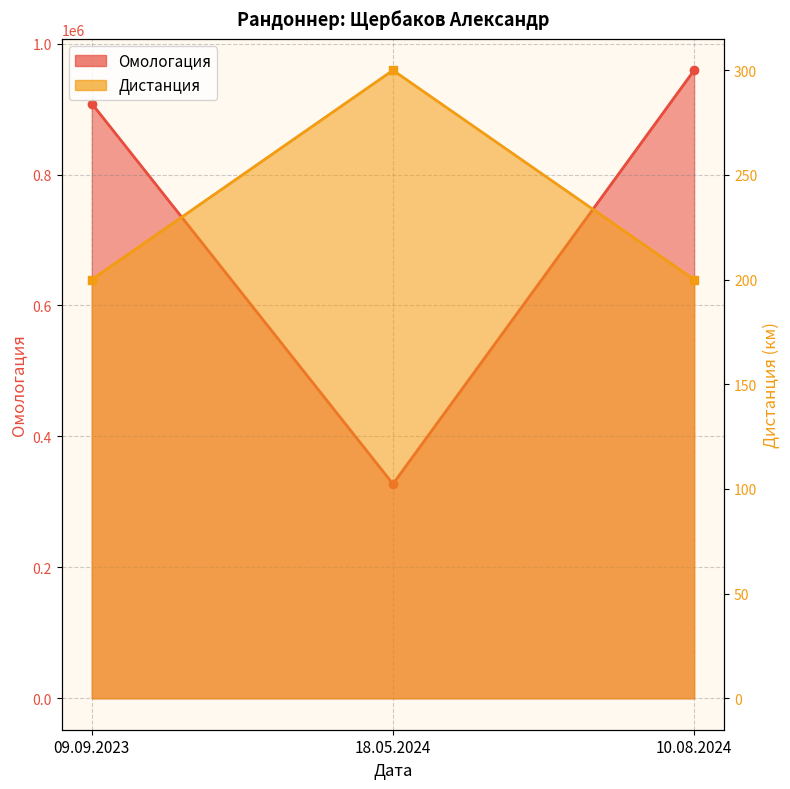

What is the sum of the Дистанция values at 09.09.2023 and 10.08.2024?

400